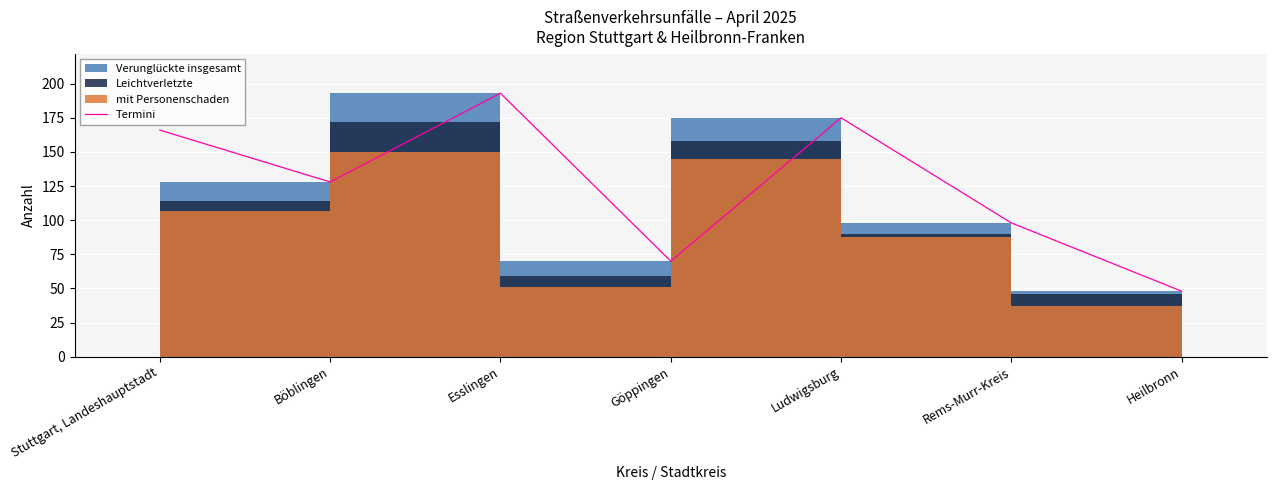

What is the sum of all values?

878